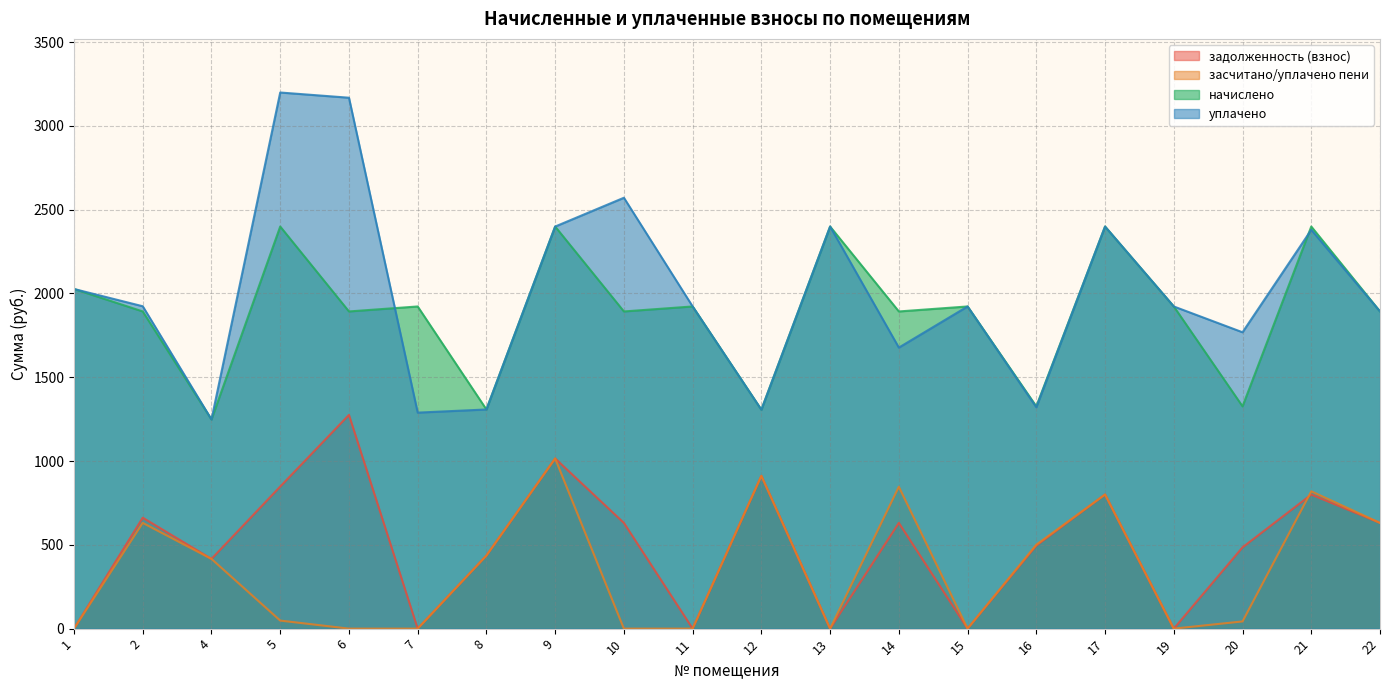

What value does the задолженность (взнос) series have at 4?

416.1